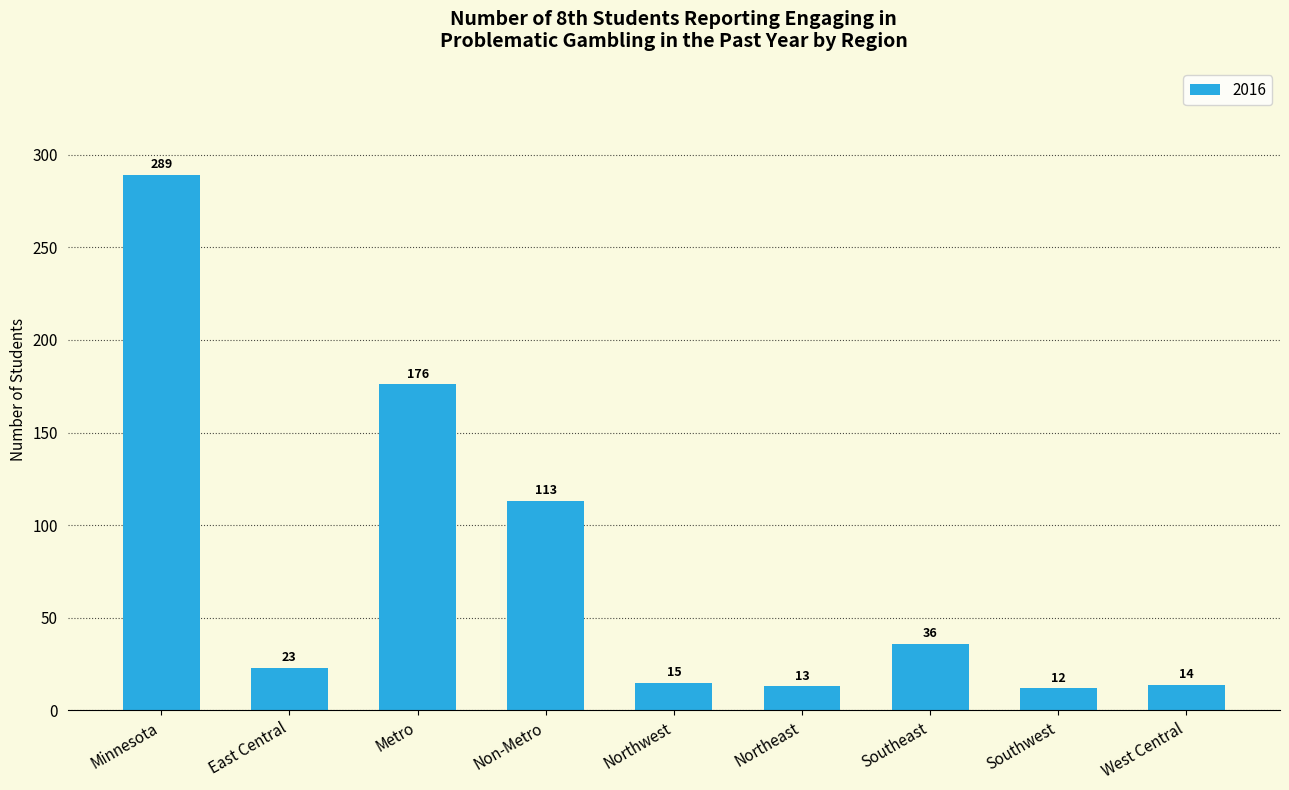

List the labels in order of value, smallest first.

Southwest, Northeast, West Central, Northwest, East Central, Southeast, Non-Metro, Metro, Minnesota